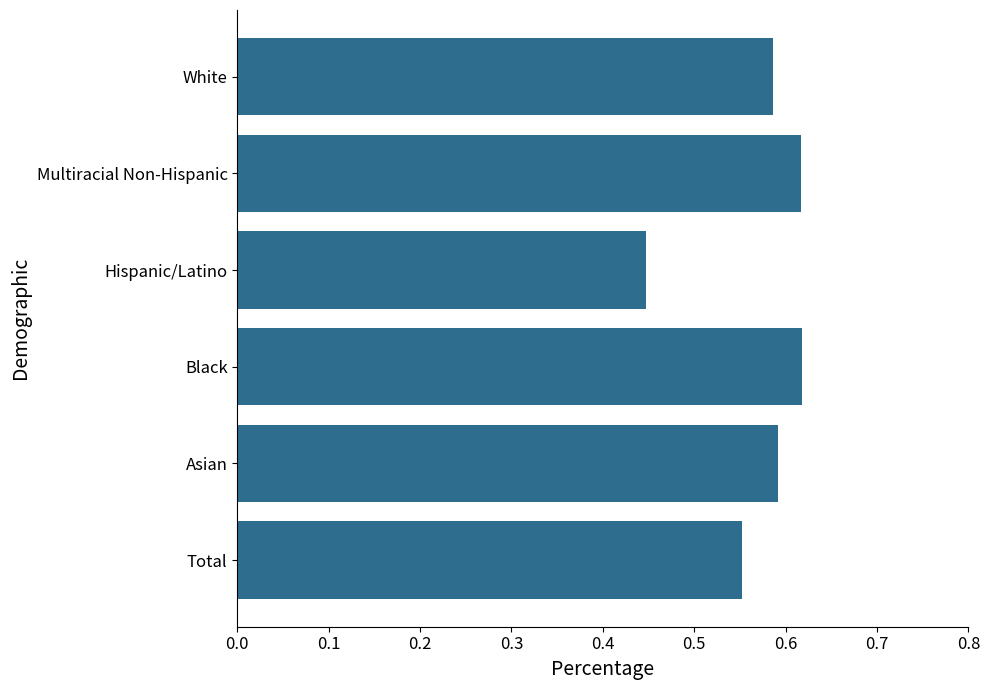

Is it true that the value at White is 0.9?

False